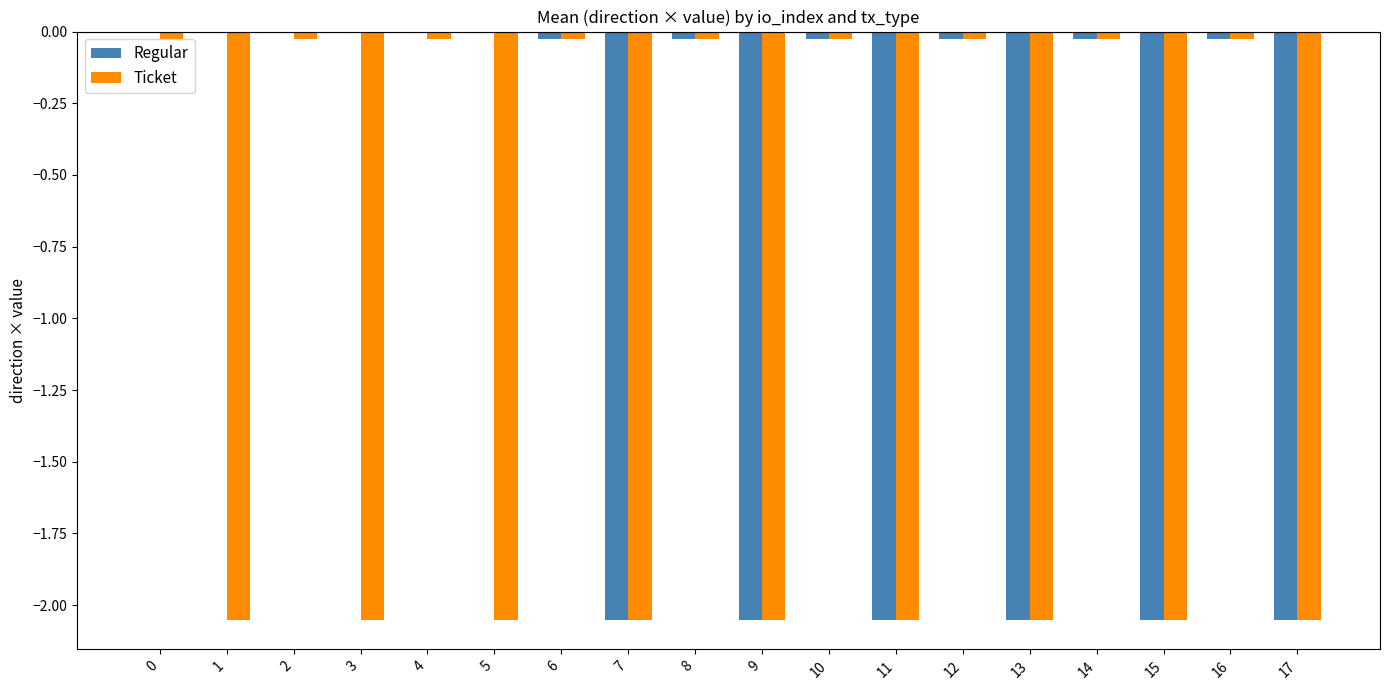

The value of Regular at 5 is -1.1. True or false?

False